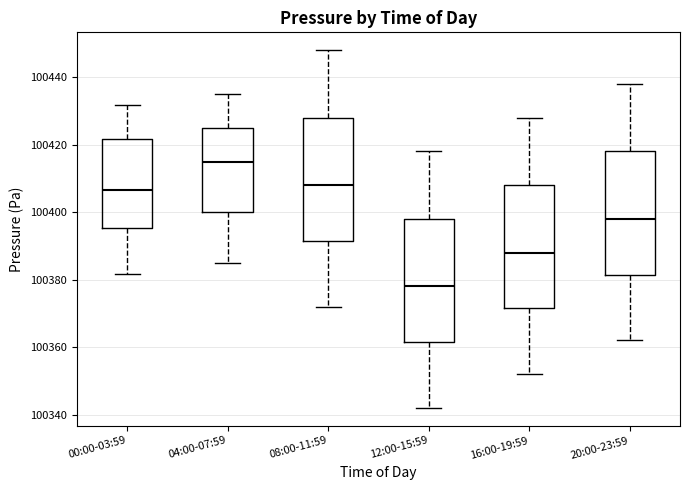

Reading left to right, transcribe this box plot: for each box, give where its median line is, the range the box spans, and where its two whiskers end, as read against the y-axis. The values are not printed on the chart, so give them approximately, as read against the axis.

00:00-03:59: median 100406, box 100396 to 100422, whiskers 100382 to 100432
04:00-07:59: median 100416, box 100400 to 100426, whiskers 100386 to 100436
08:00-11:59: median 100408, box 100392 to 100428, whiskers 100372 to 100448
12:00-15:59: median 100378, box 100362 to 100398, whiskers 100342 to 100418
16:00-19:59: median 100388, box 100372 to 100408, whiskers 100352 to 100428
20:00-23:59: median 100398, box 100382 to 100418, whiskers 100362 to 100438